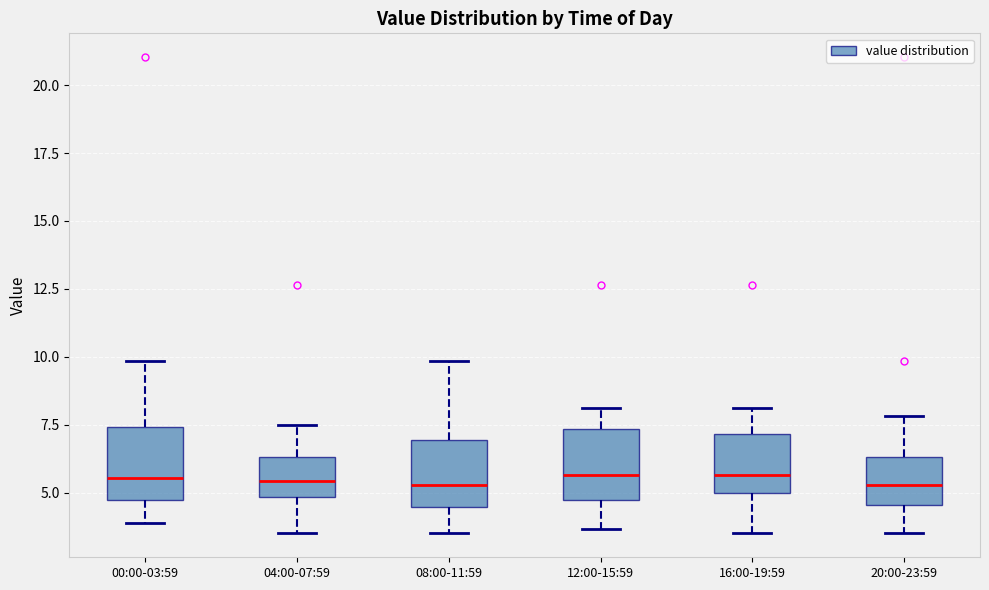

Where does the upper whisker of the box for 16:00-19:59 end on the y-axis? The values are not printed on the chart, so give them approximately, as read against the axis.

8.0